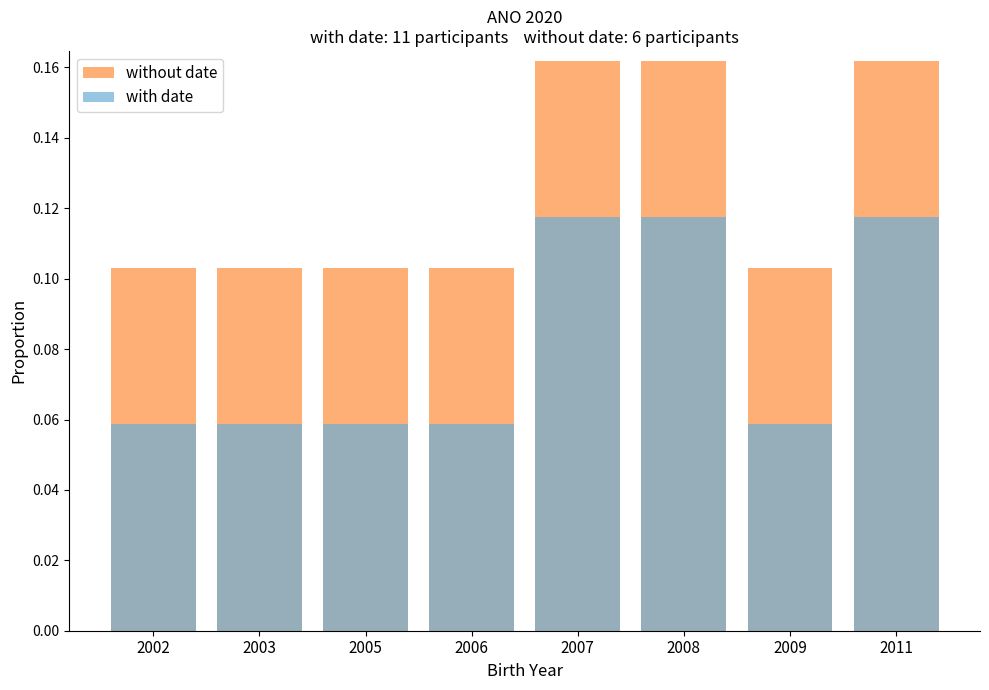

Does the chart contain any negative values?

No